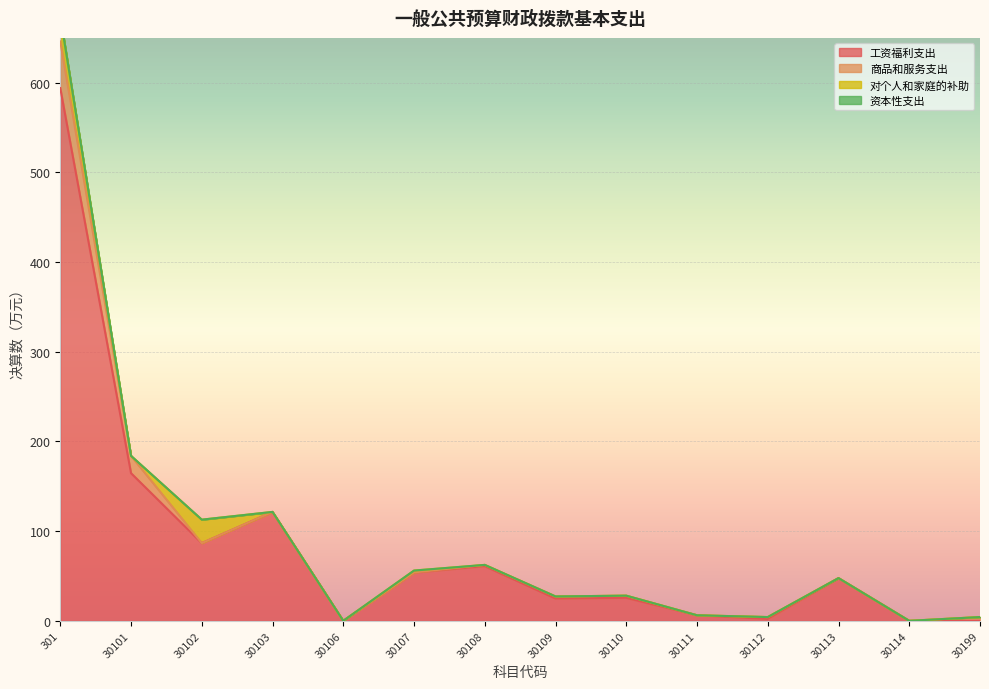

What is the value of the 商品和服务支出 point at the 6th from the left?

0.1